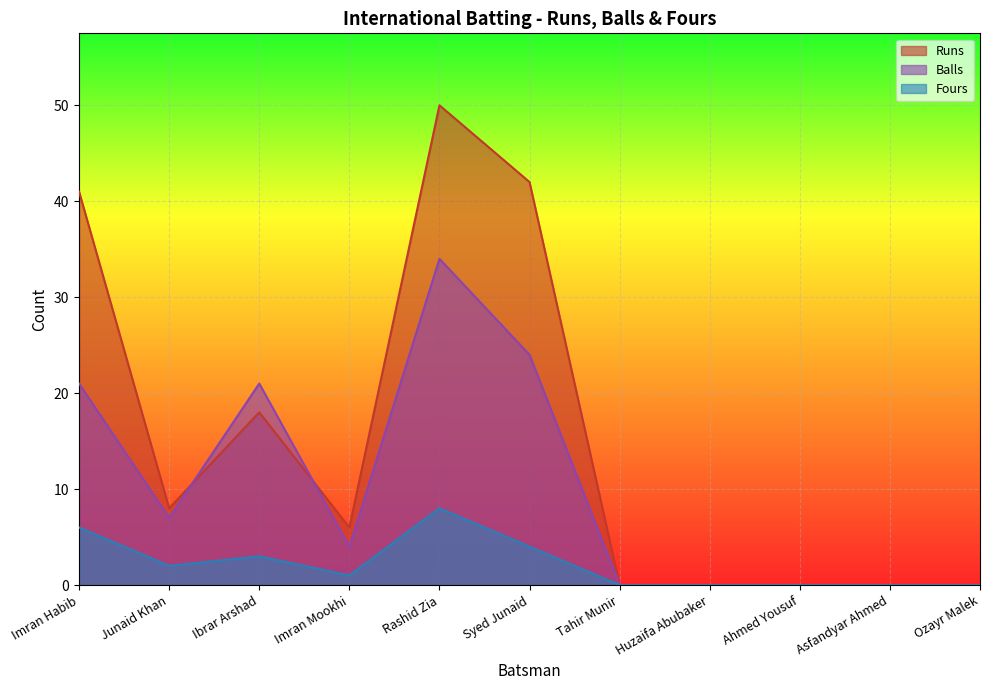

Between Huzaifa Abubaker and Syed Junaid, which is larger?

Syed Junaid